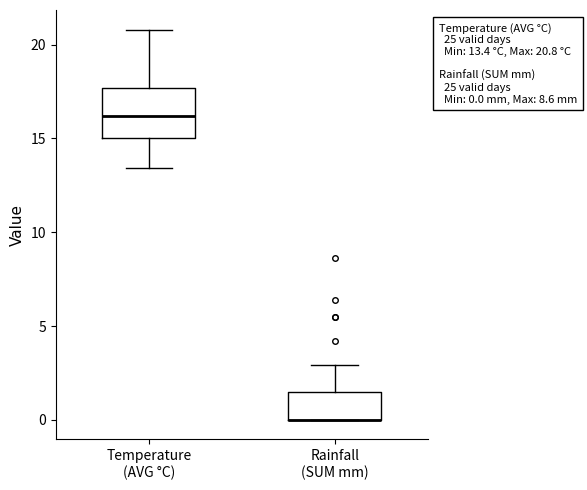

Which box is the tallest, from its lower edge to its upper edge?

Temperature (AVG °C)